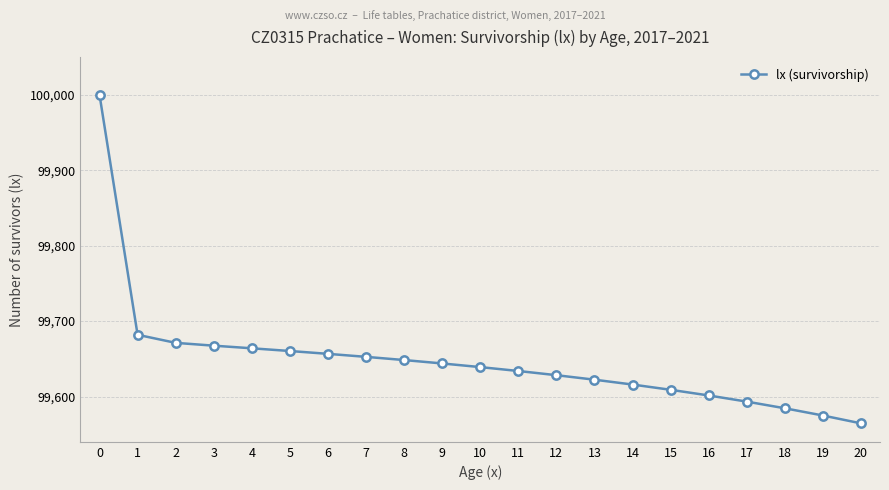

The chart shows a value of 99671.2 at 2. True or false?

True